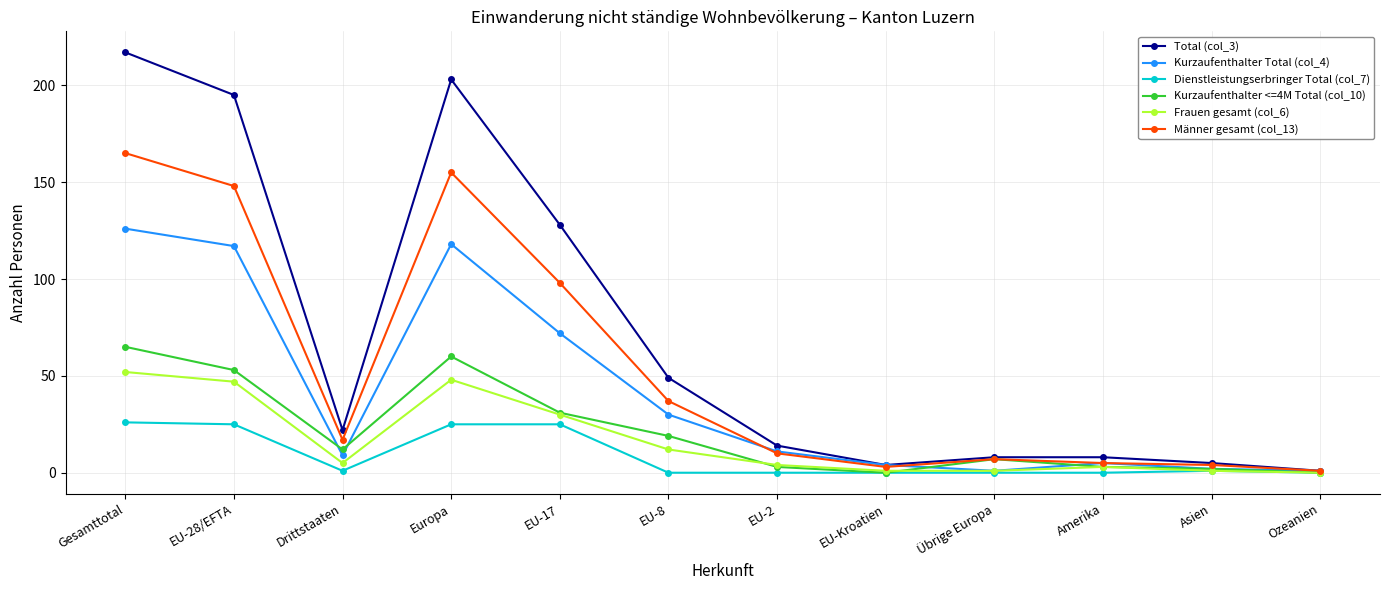

At which category does Dienstleistungserbringer Total (col_7) reach its first local valley?

Drittstaaten